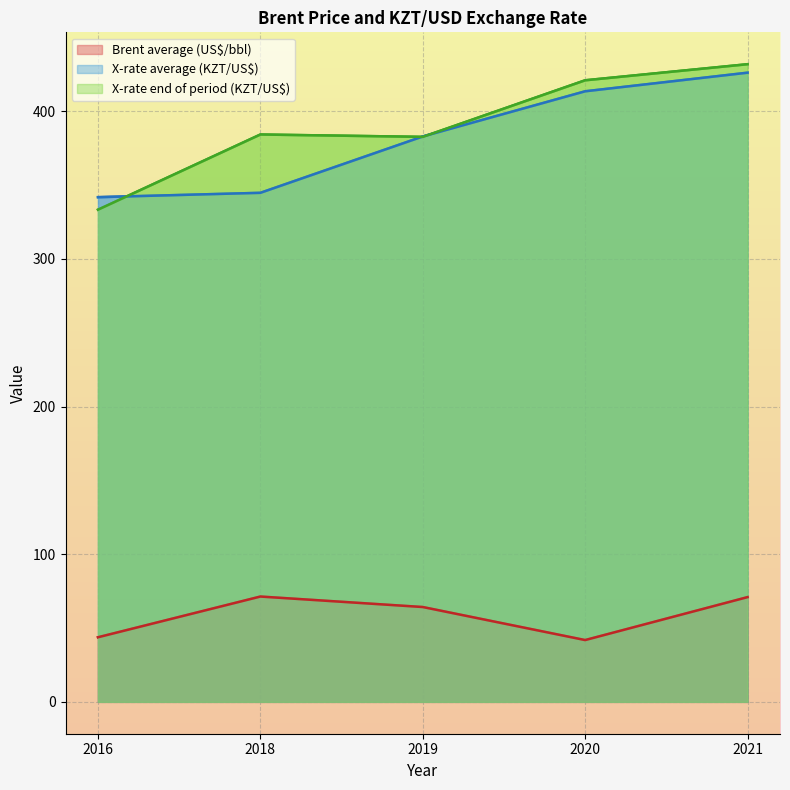

How many lines are shown in the chart?

3